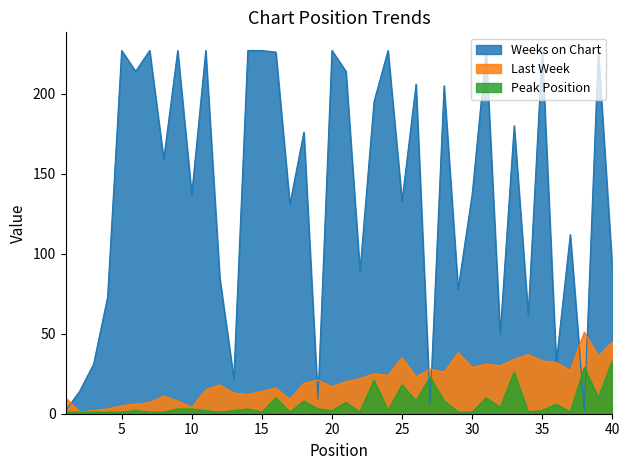

At which label is Last Week closest to 26?

28